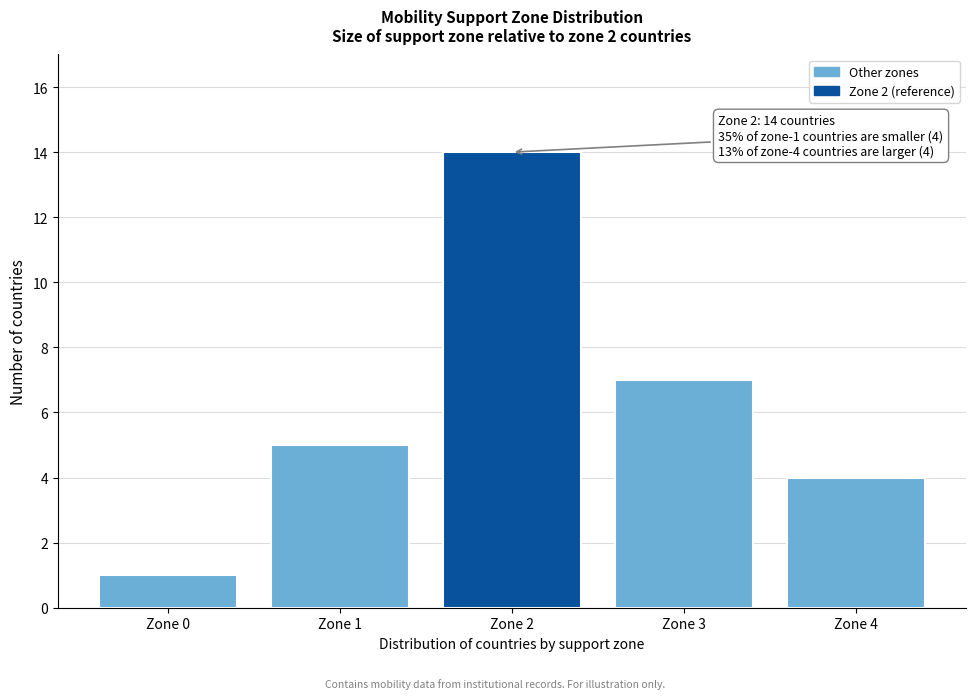

Reading right to left, transcribe all the data shown in this chart.

Zone 4=4	Zone 3=7	Zone 2=14	Zone 1=5	Zone 0=1